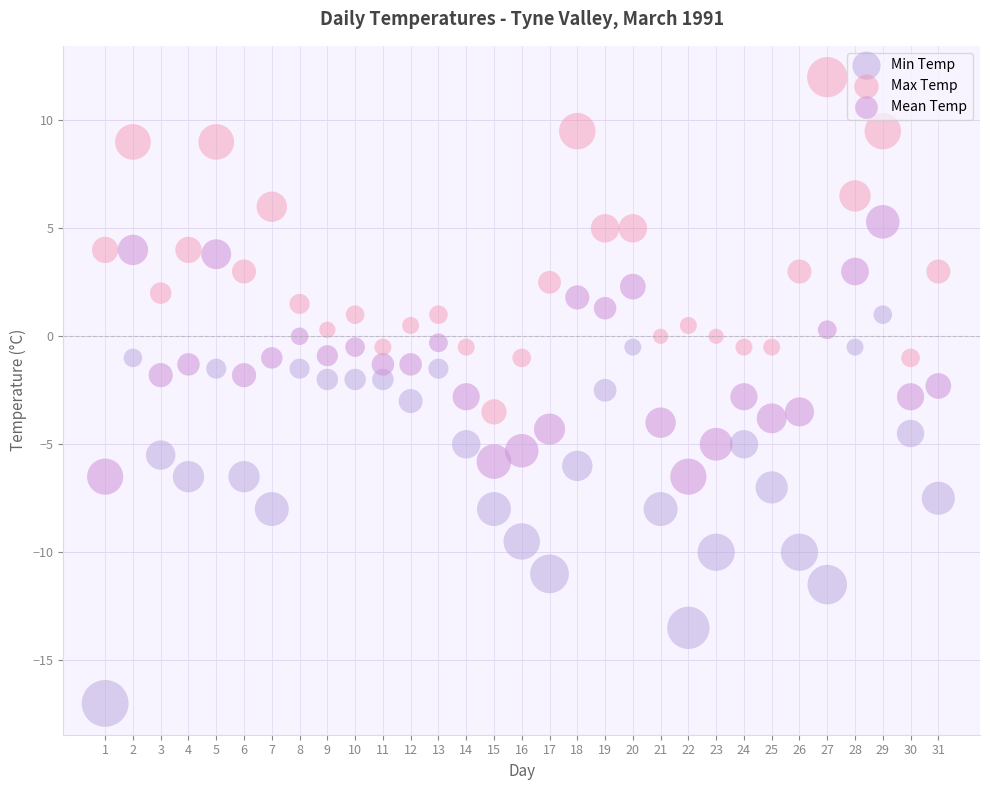

What is the X range (max minus min) for the scatter plot?

30.0